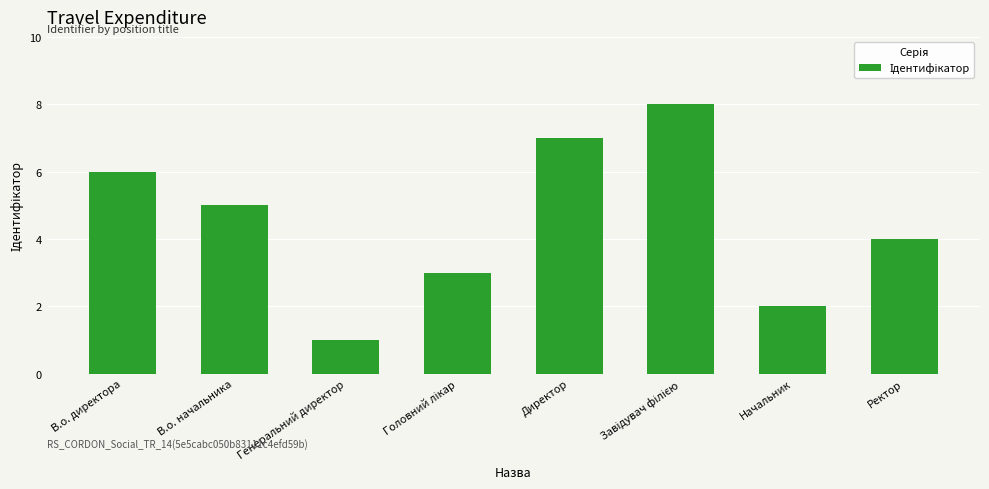

At which label is the value closest to 4?

Ректор